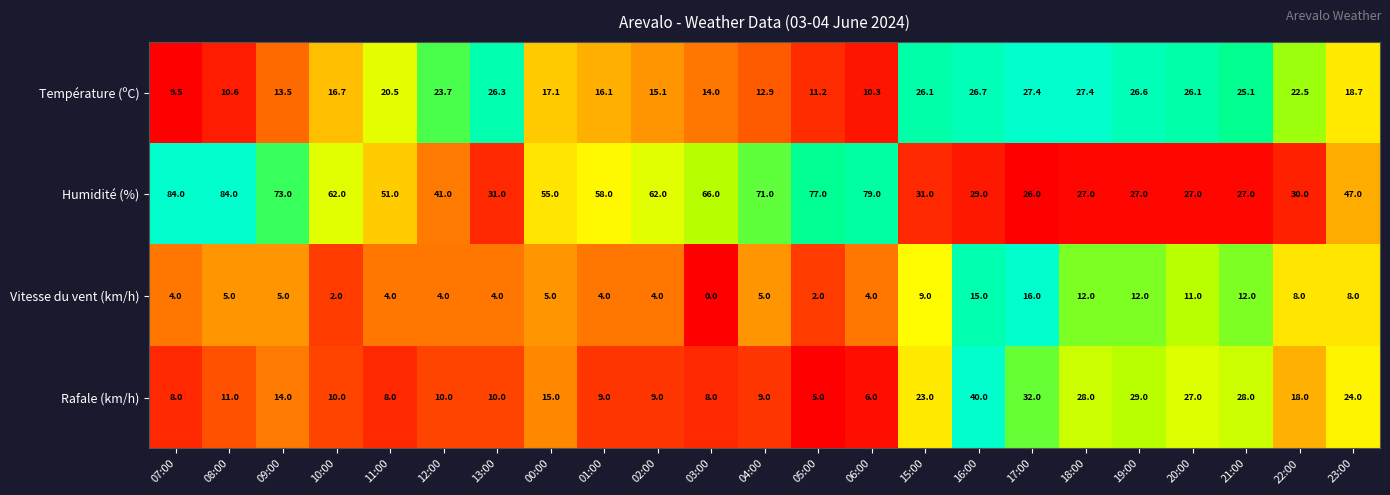

True or false: Humidité (%) has a value of 26.2 at 09:00.

False